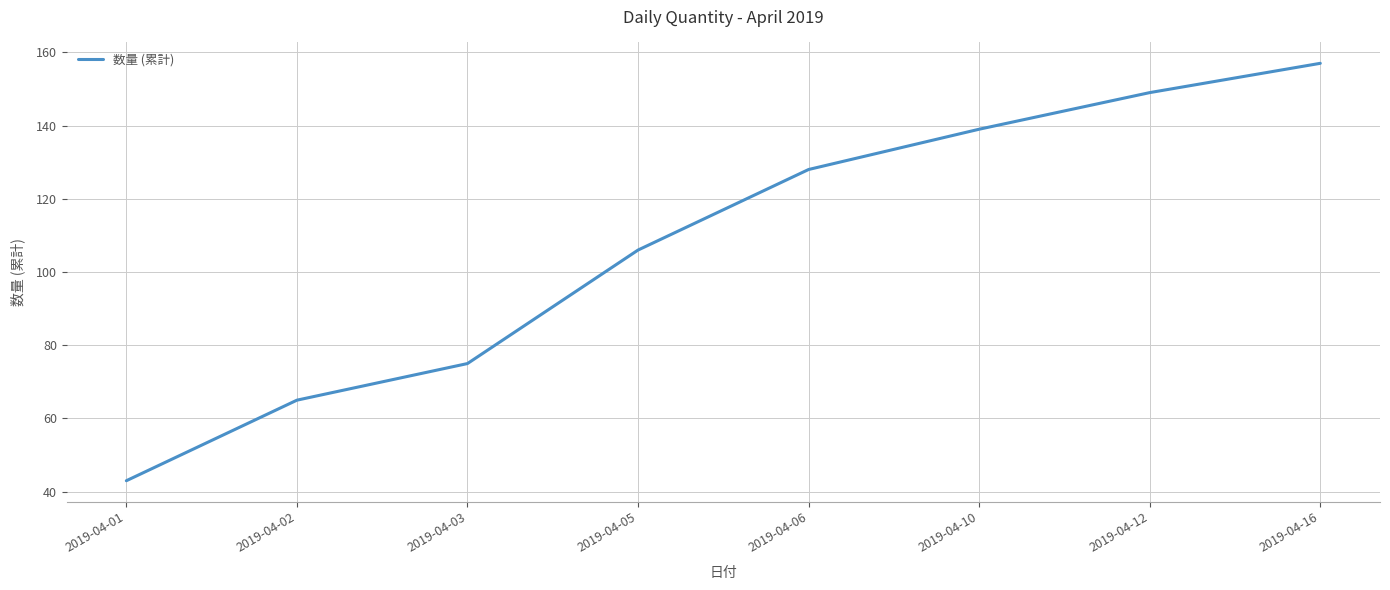

Rank the categories by value from lowest to highest.

2019-04-01, 2019-04-02, 2019-04-03, 2019-04-05, 2019-04-06, 2019-04-10, 2019-04-12, 2019-04-16